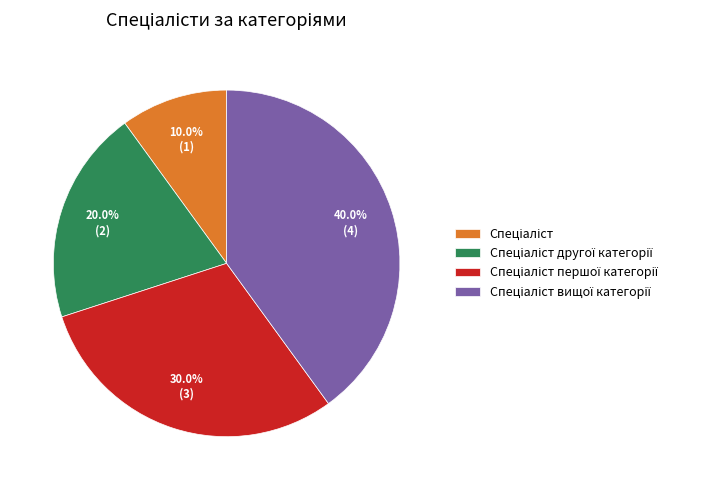

How many segments does this pie chart have?

4